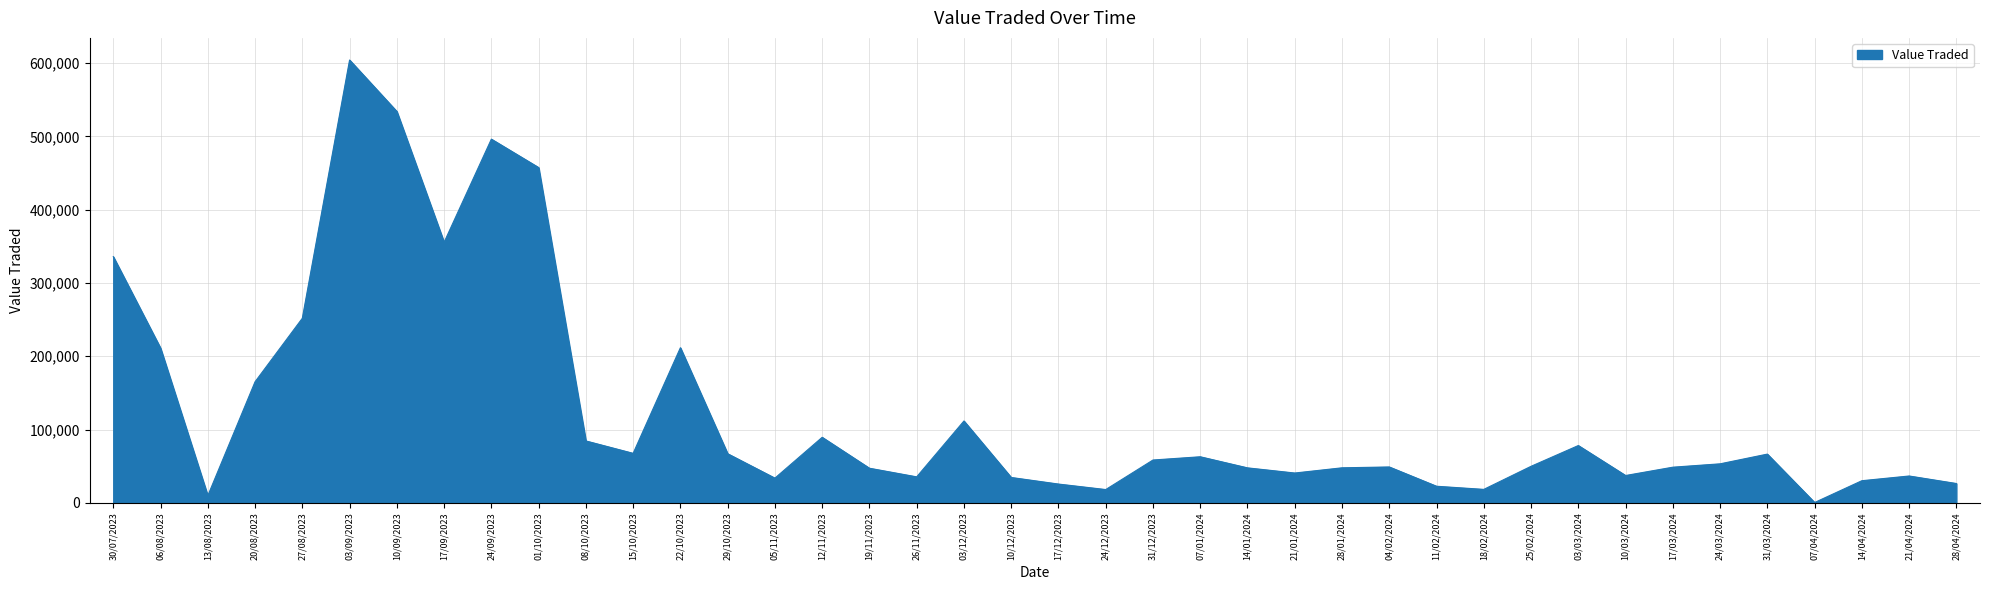

Which label corresponds to the largest value in the chart?

03/09/2023